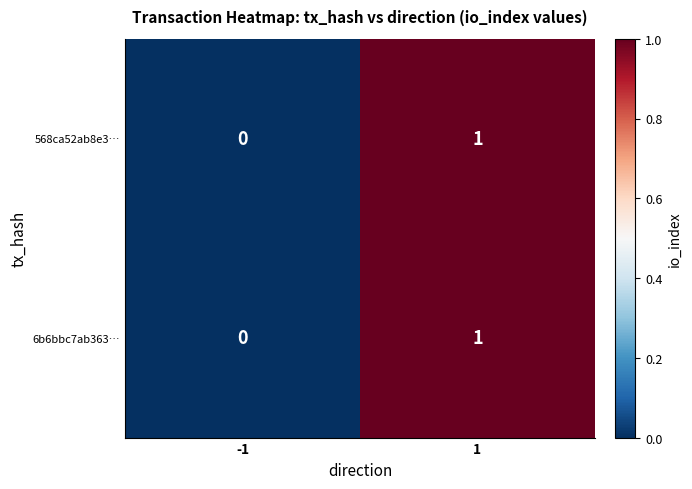

Is the value of 568ca52ab8e3… at 1 greater than the value of 6b6bbc7ab363… at -1?

Yes